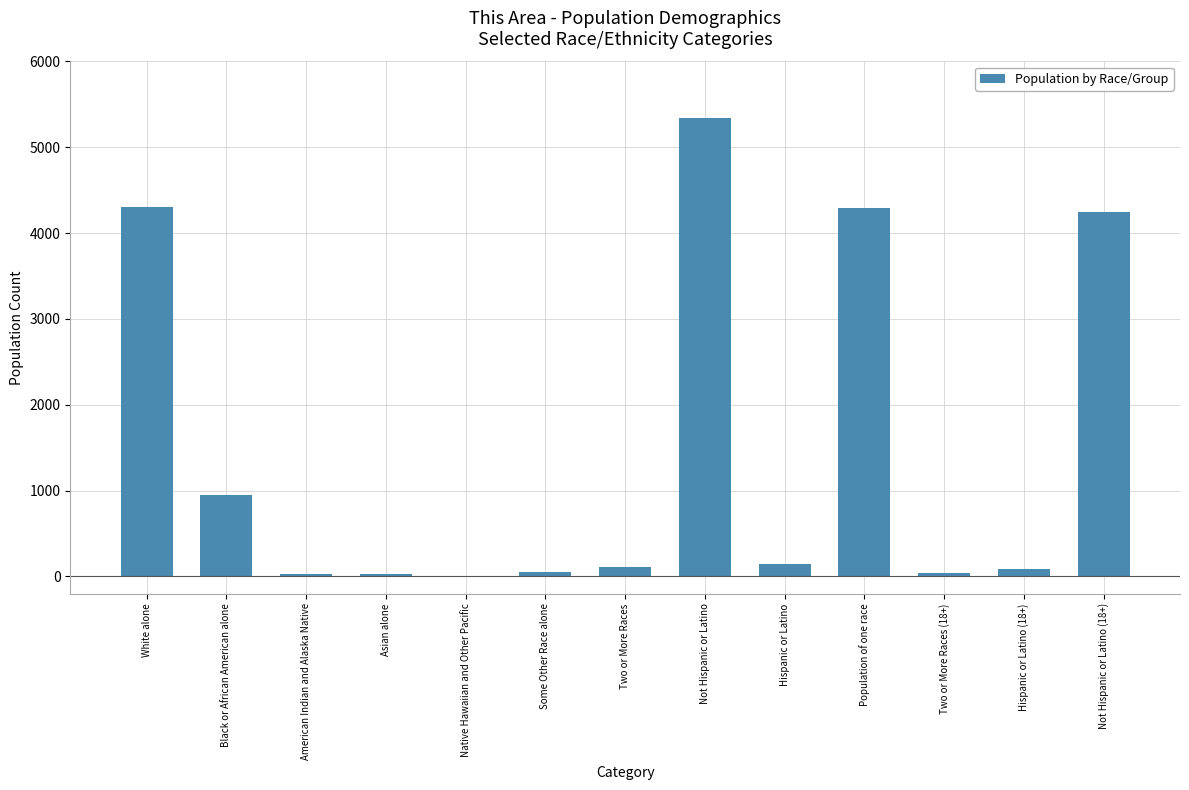

What is the maximum value shown in the chart?

5342